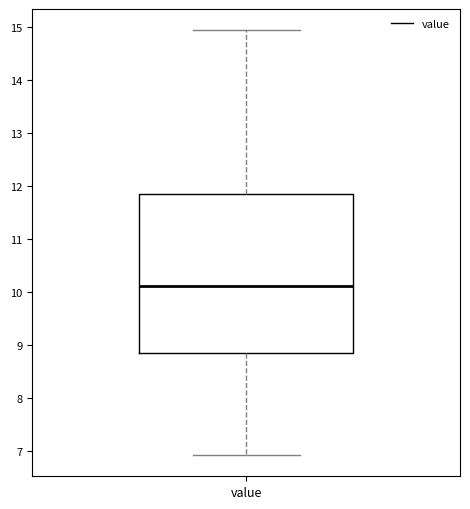

Transcribe this box plot: give where the median line is, the range the box spans, and where the two whiskers end, as read against the y-axis. The values are not printed on the chart, so give them approximately, as read against the axis.

median 10.1, box 8.9 to 11.9, whiskers 6.9 to 14.9